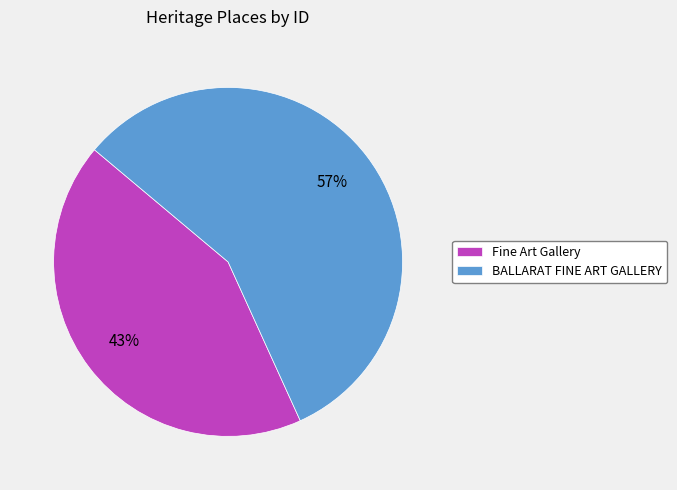

Which category has the smallest portion of the pie?

Fine Art Gallery